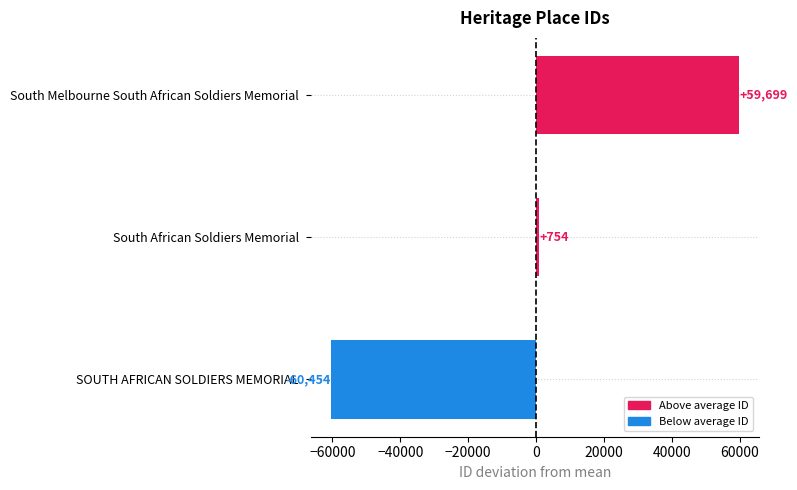

What is the maximum value shown in the chart?

59699.3